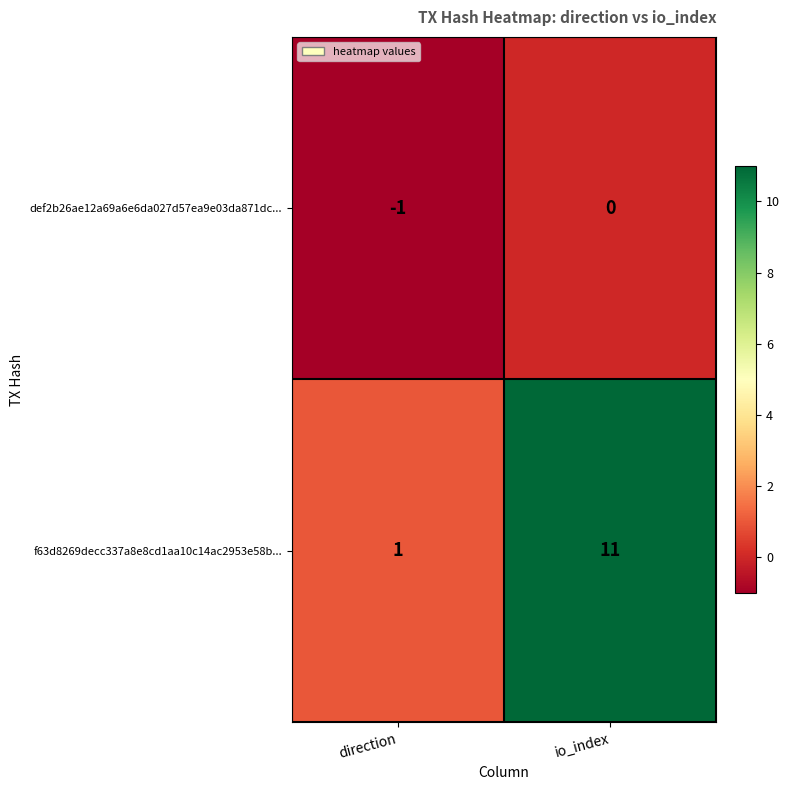

What is the sum of the f63d8269decc337a8e8cd1aa10c14ac2953e58b... values at direction and io_index?

12